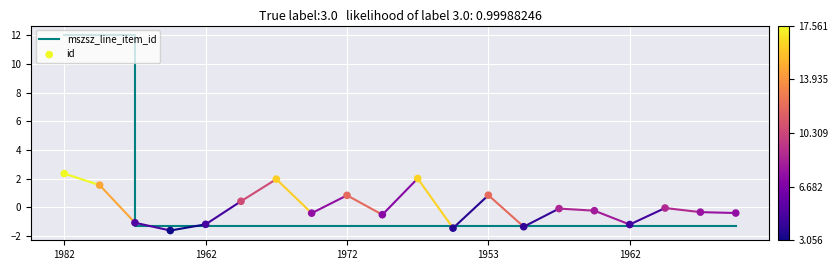

Which series has the widest spread of Y values?

mszsz_line_item_id